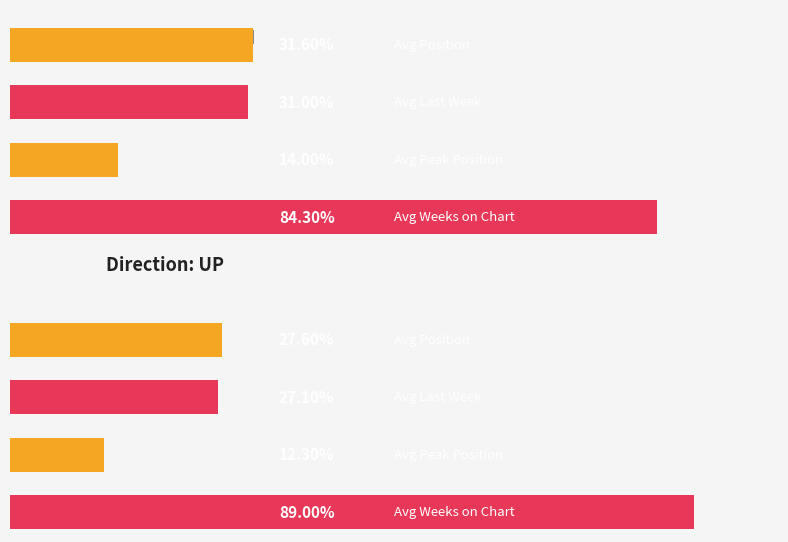

Where is Avg Weeks on Chart nearest to the value 69?

down